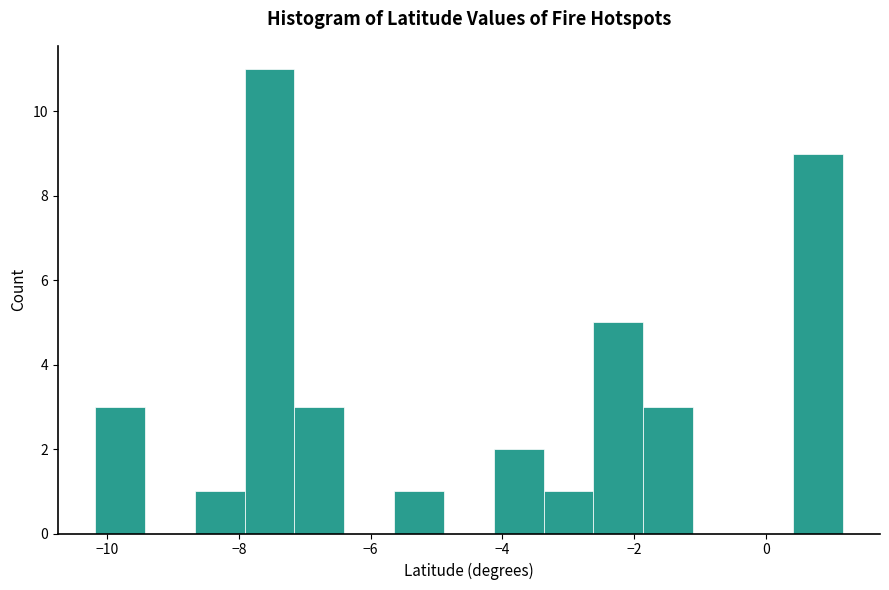

Around what value on the x-axis is the tallest bar? Give the approximate position of its centre, as read against the axis.

-7.6